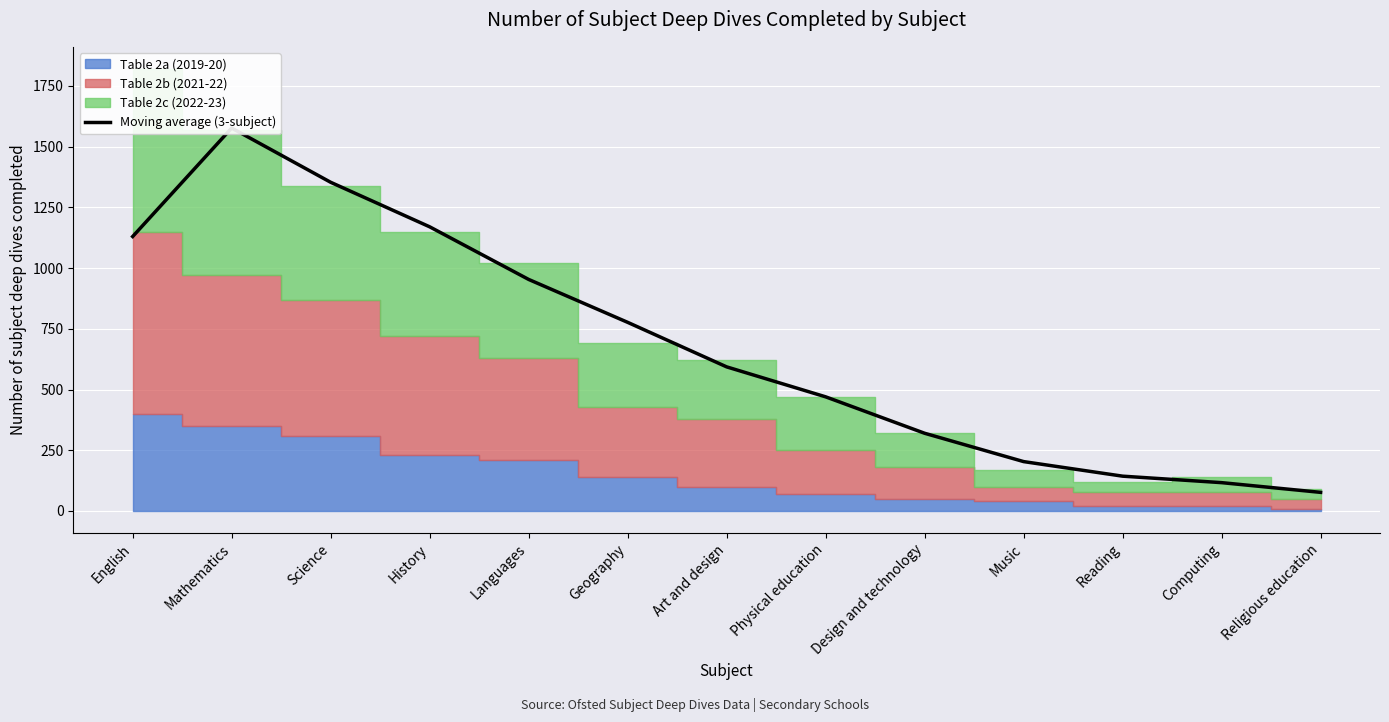

True or false: the data shows 143.3 at Reading.

True